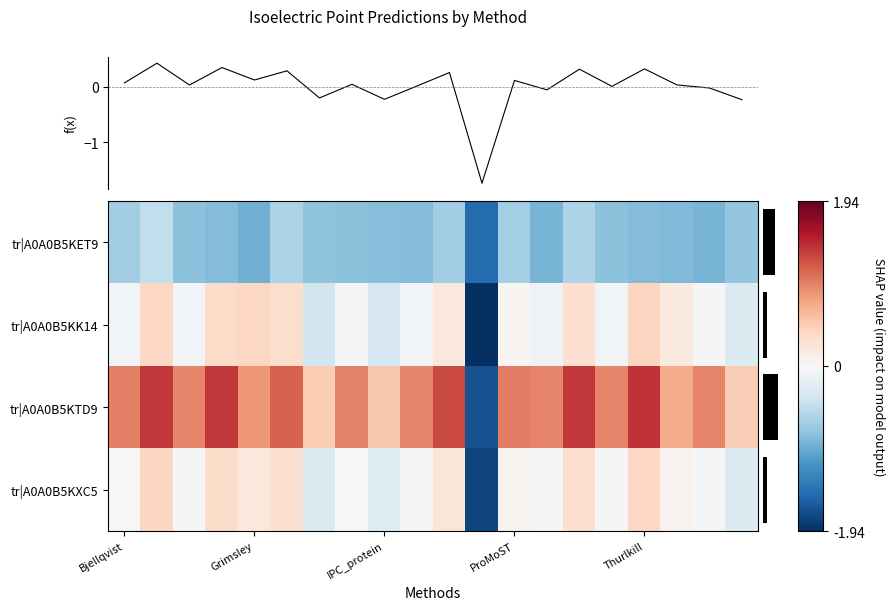

Where does the f(x) series first go above 0?

Bjellqvist